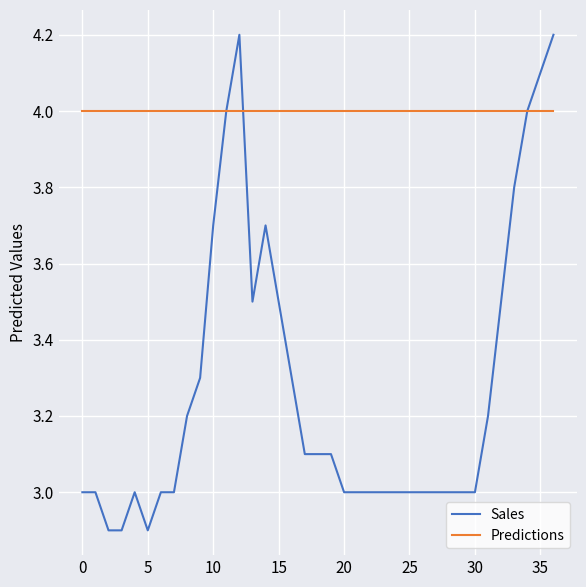

Which series has the widest spread of values?

Sales